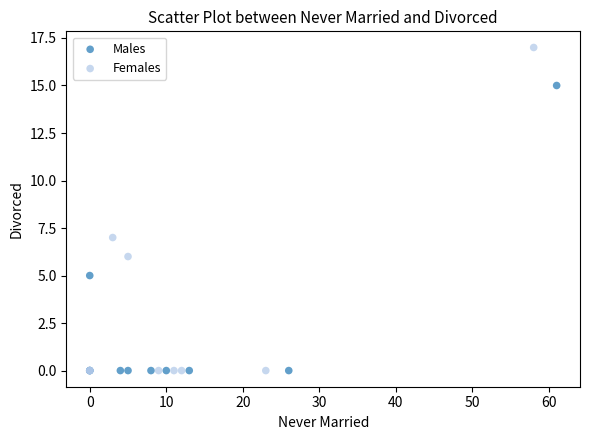

Which series has the widest spread of Y values?

Females